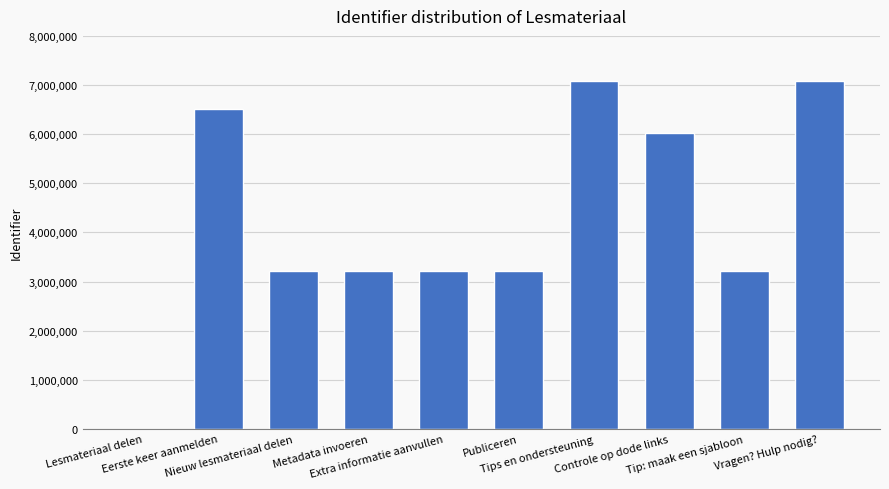

How many values are above zero?

9